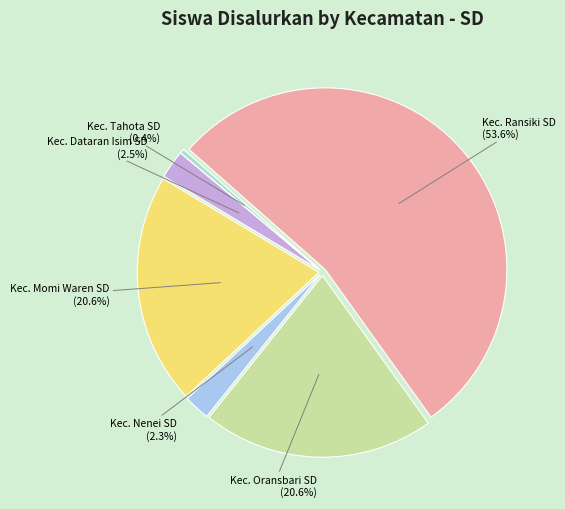

Is there a majority slice in this chart?

Yes